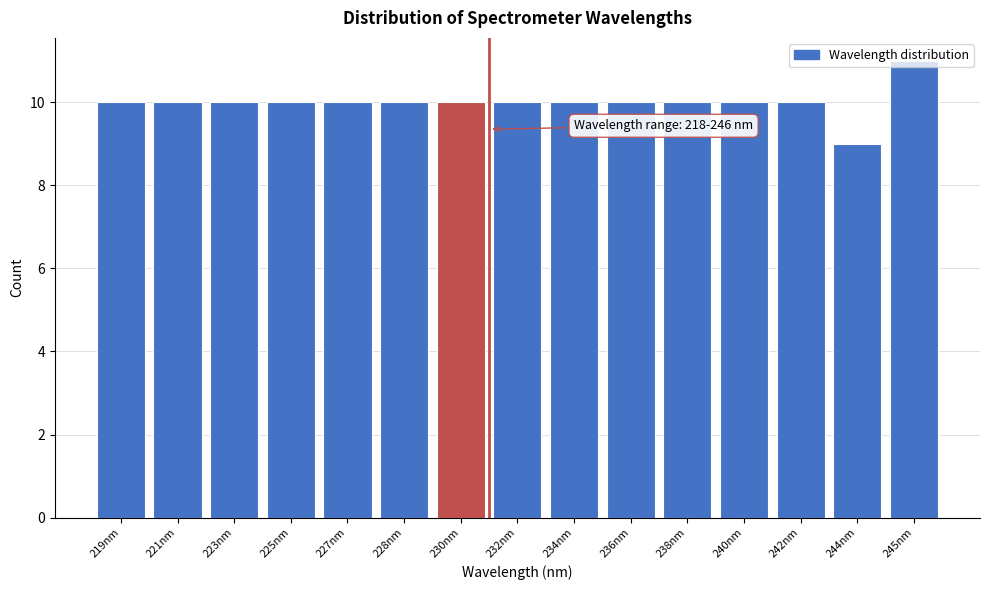

What is the ratio of the value at 223nm to the value at 232nm?

1.0